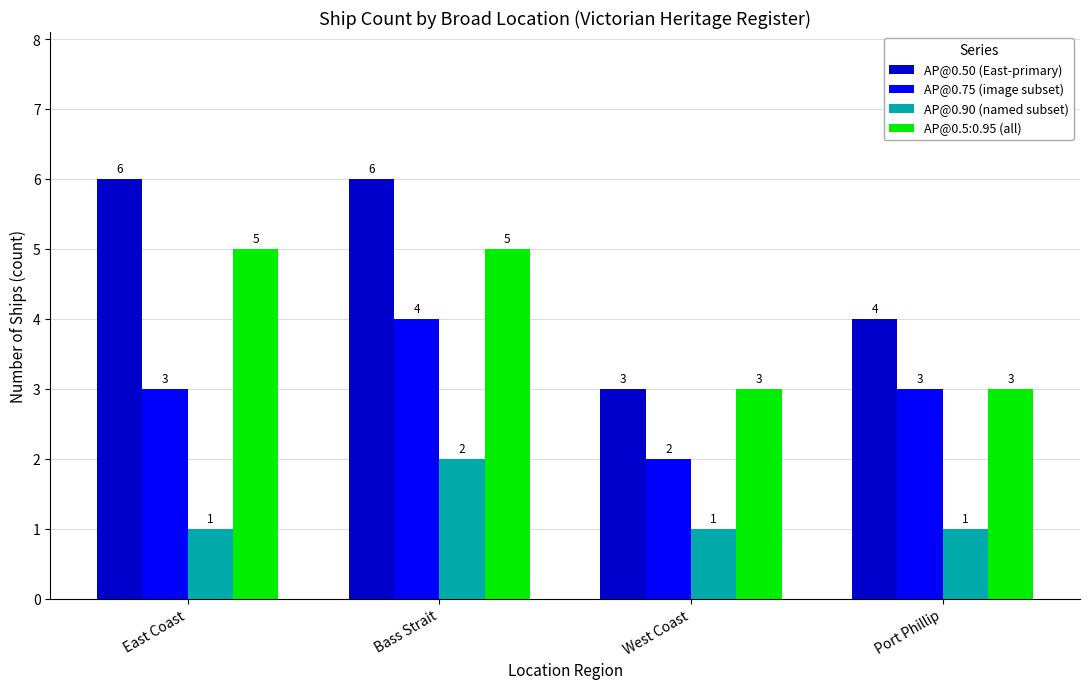

What is the approximate value of AP@0.75 (image subset) at Bass Strait?

4